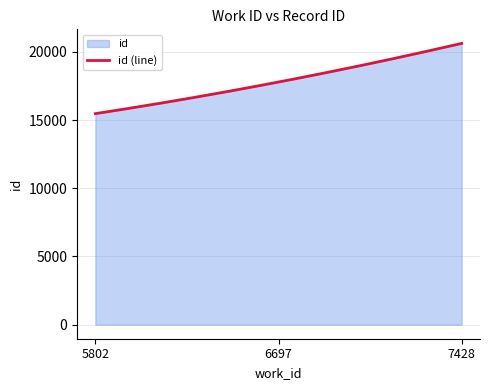

What is the average value?

17873.4